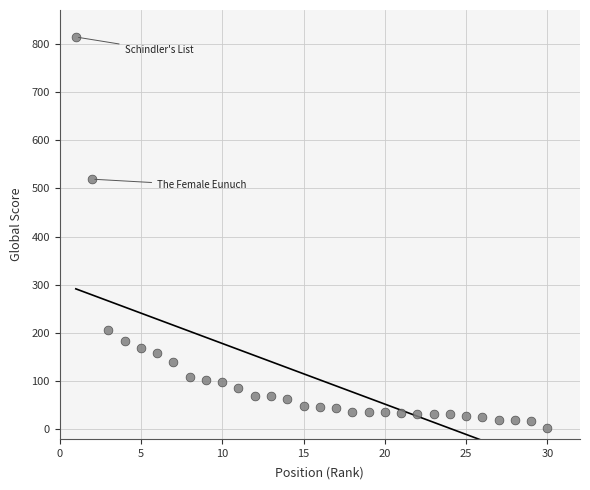

What Y value in the scatter plot is closest to 408?

519